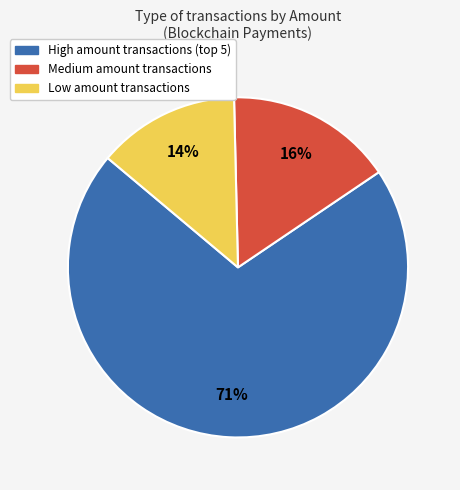

Does any single category account for the majority?

Yes